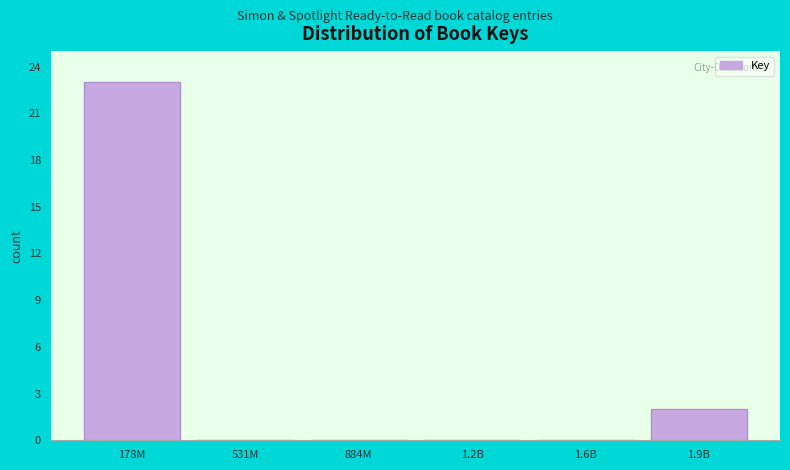

Reading left to right, extract all data points from this chart.

178M=23	531M=0	884M=0	1.2B=0	1.6B=0	1.9B=2